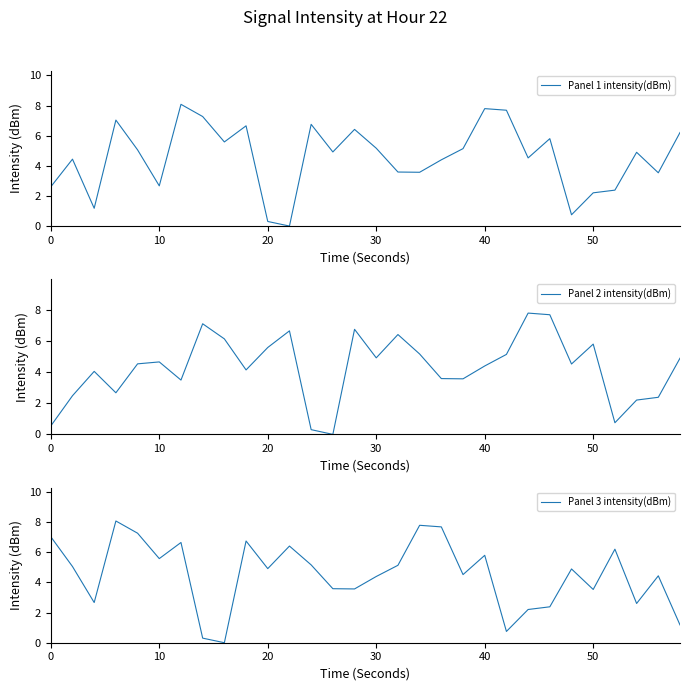

How many interior local valleys does the Panel 1 intensity(dBm) series have?

9